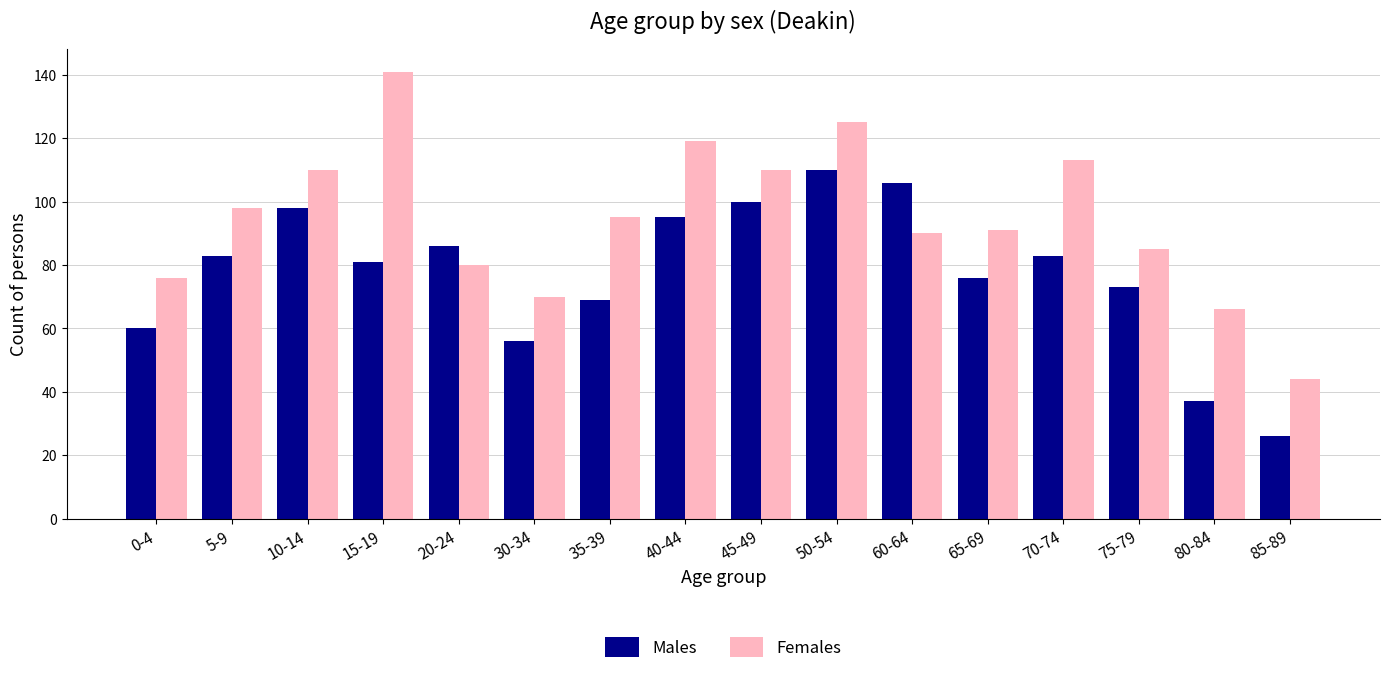

What is the label of the 1st bar from the right?

85-89